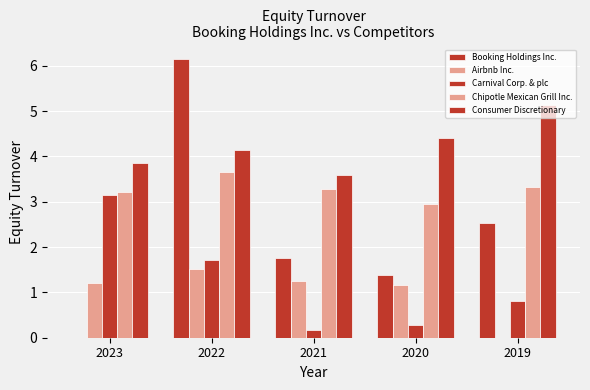

What is the spread (max minus min) of values at 2020?

4.1